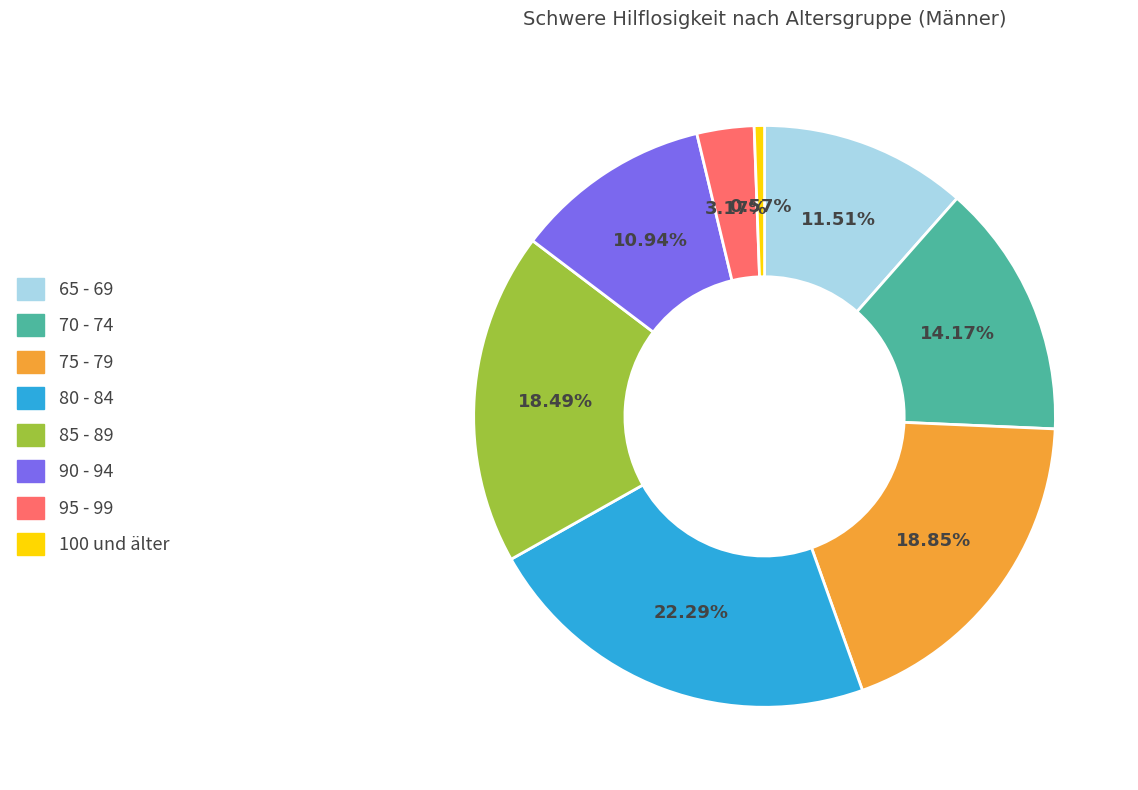

Is there a majority slice in this chart?

No